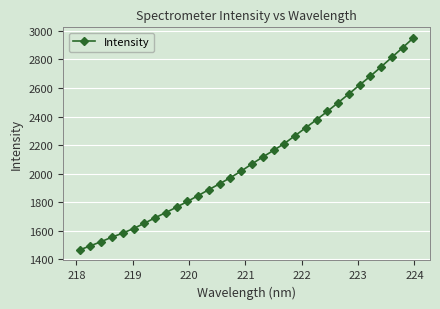

What is the sum of all values?

67242.8